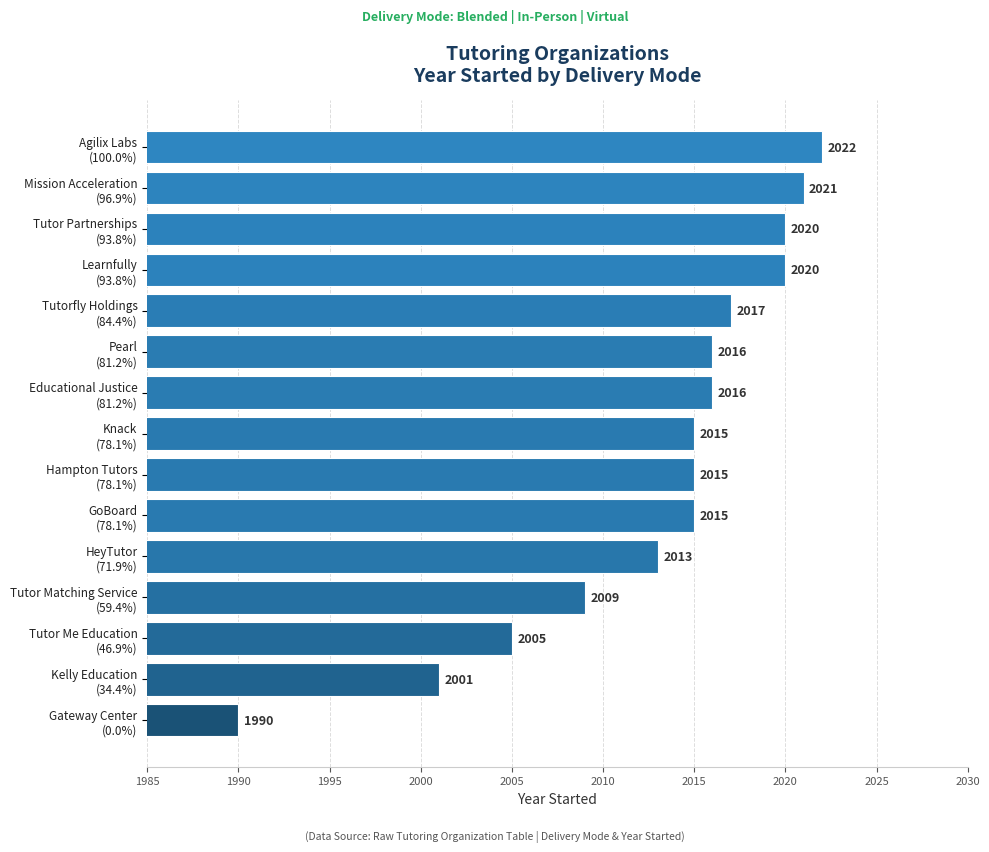

How many bars are there in total?

15